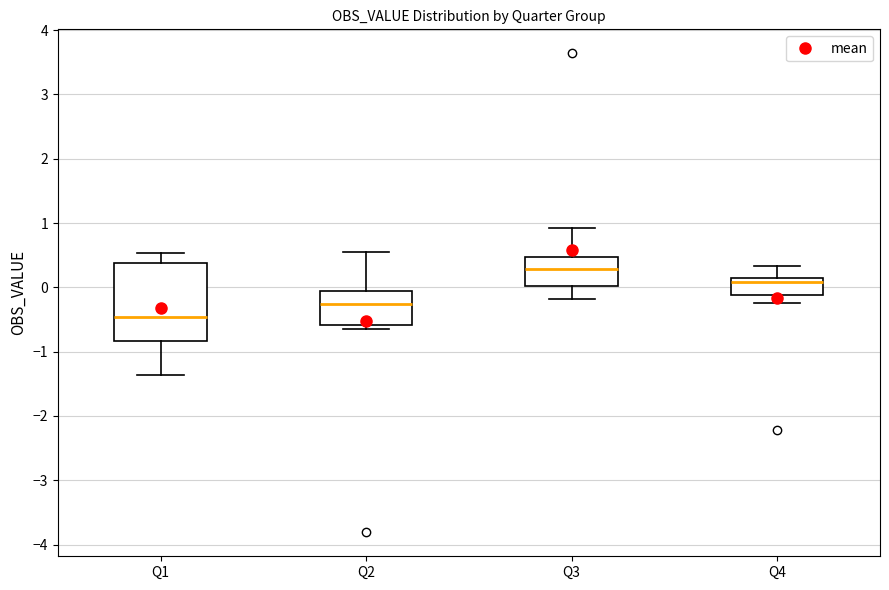

Which box is the tallest, from its lower edge to its upper edge?

Q1